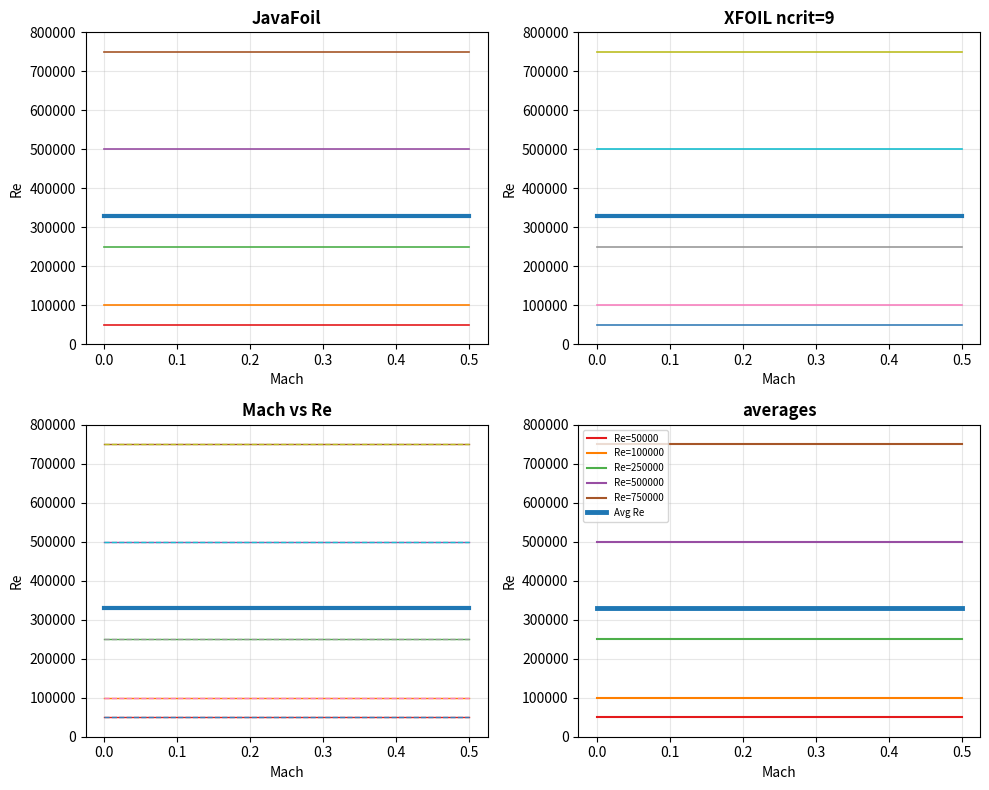

What is the lowest value of the Re=500000 series?

500000